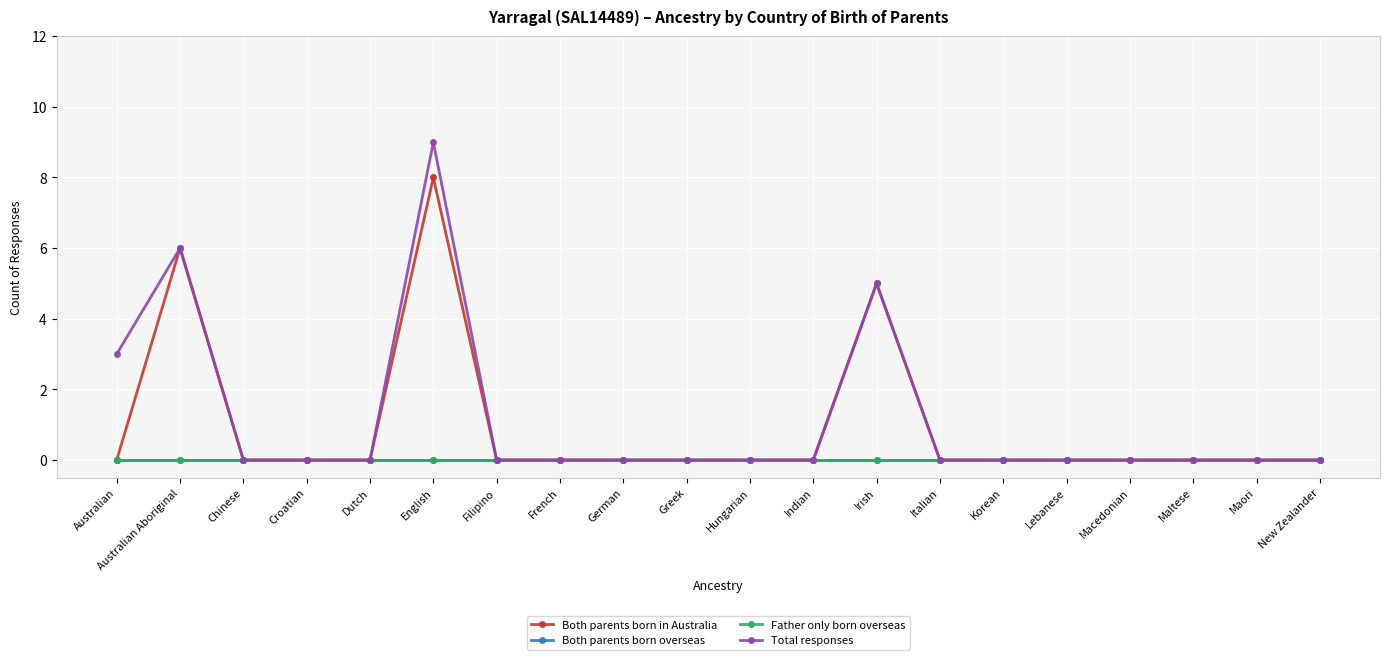

List the series in order of their peak value, lowest first.

Both parents born overseas, Father only born overseas, Both parents born in Australia, Total responses